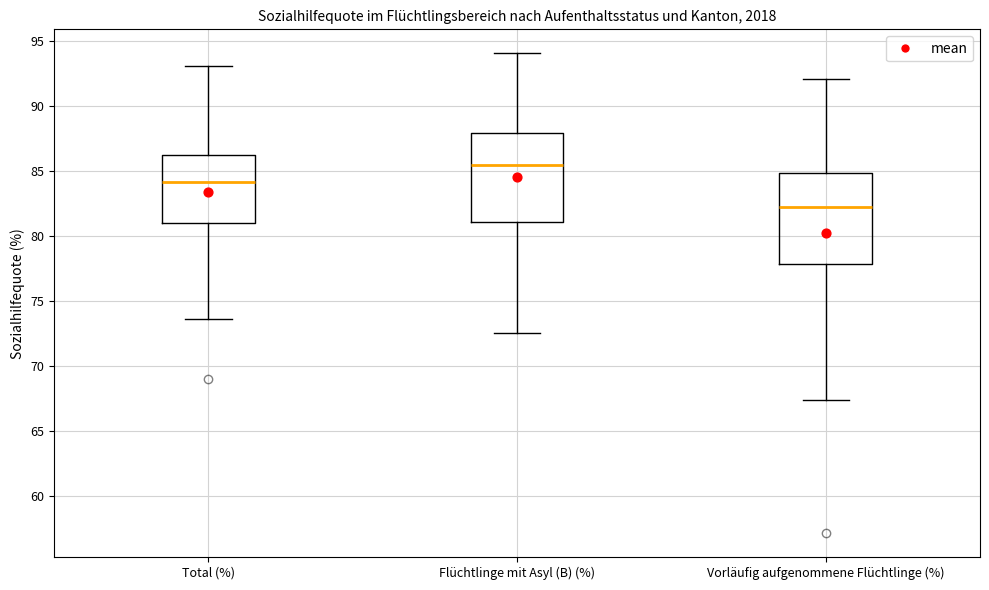

Reading left to right, transcribe this box plot: for each box, give where its median line is, the range the box spans, and where its two whiskers end, as read against the y-axis. The values are not printed on the chart, so give them approximately, as read against the axis.

Total (%): median 84.0, box 81.0 to 86.5, whiskers 73.5 to 93.0
Flüchtlinge mit Asyl (B) (%): median 85.5, box 81.0 to 88.0, whiskers 72.5 to 94.0
Vorläufig aufgenommene Flüchtlinge (%): median 82.5, box 78.0 to 85.0, whiskers 67.5 to 92.0